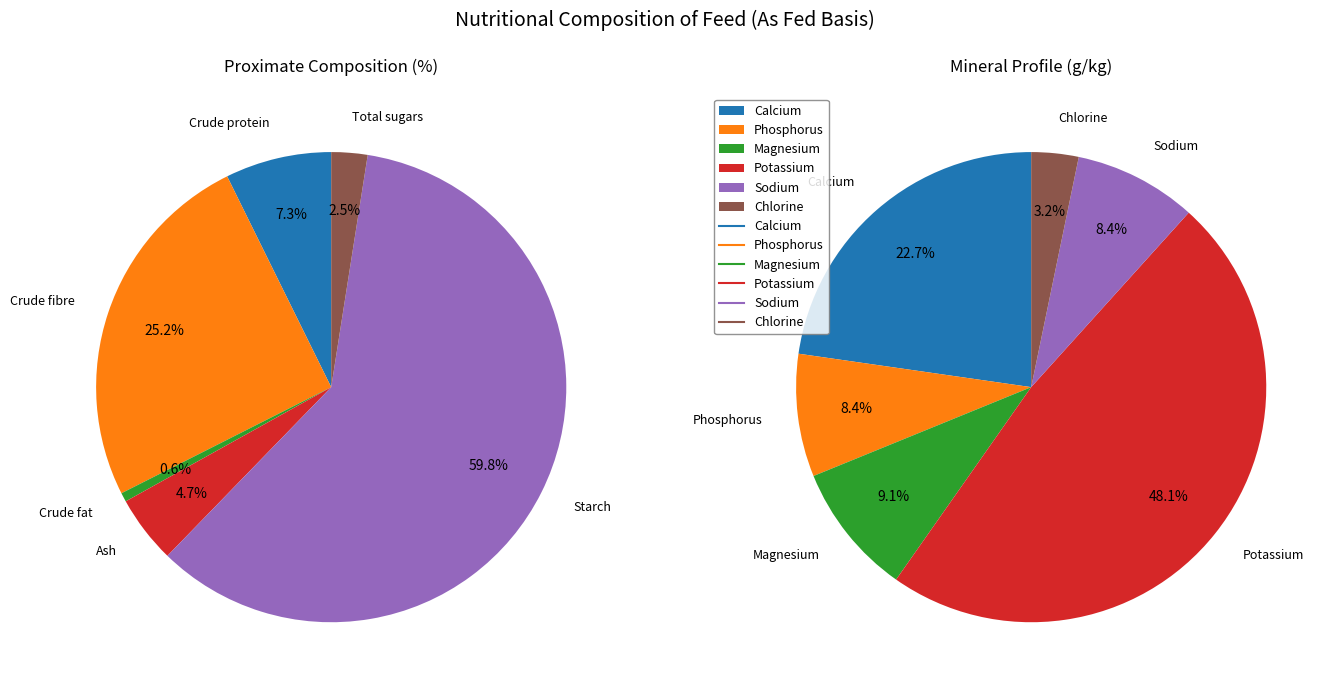

How many slices are in this pie chart?

6